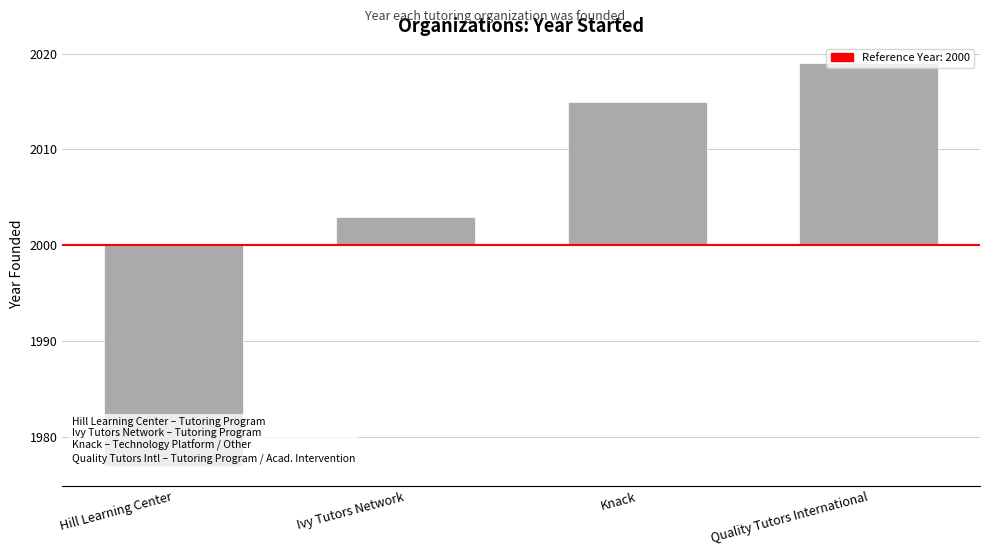

List the labels in order of value, largest first.

Quality Tutors International, Knack, Ivy Tutors Network, Hill Learning Center